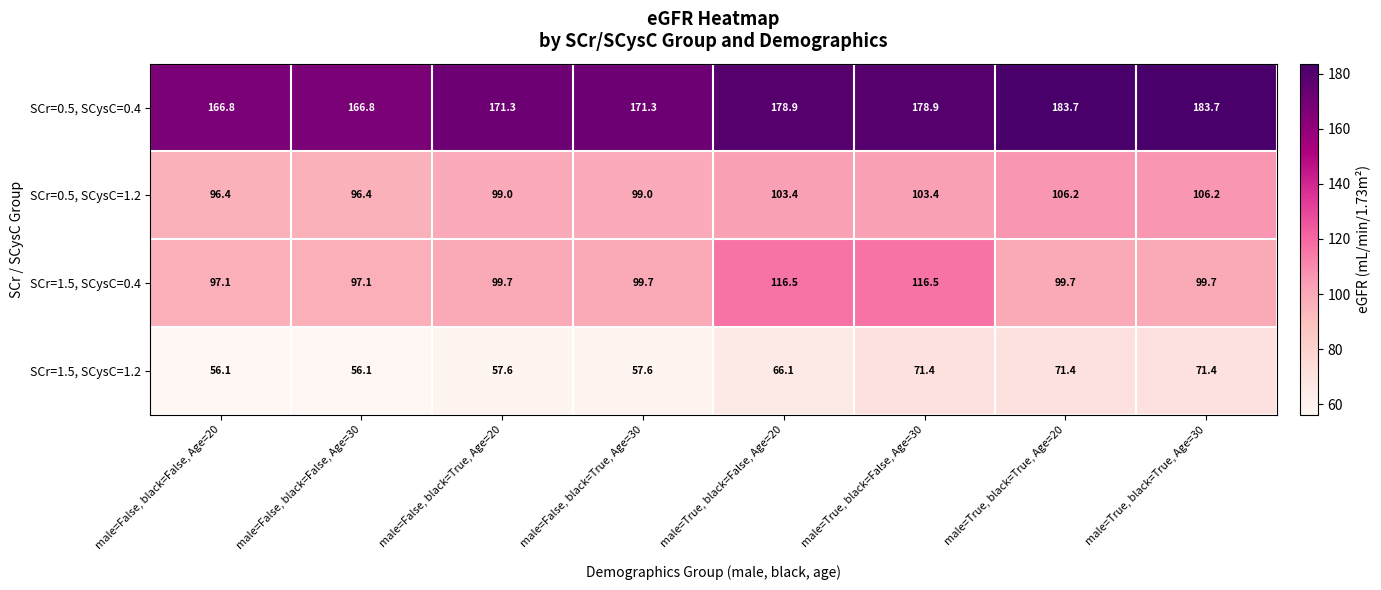

What is the highest value of the SCr=0.5, SCysC=0.4 series?

183.7